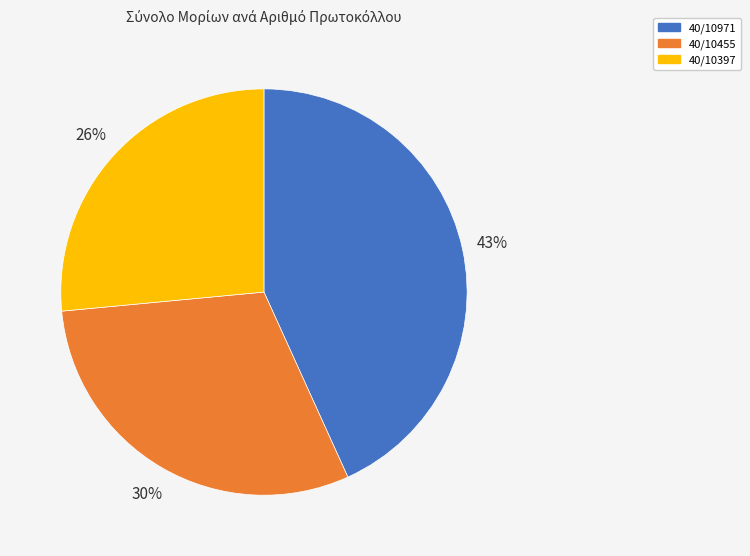

Is it true that 40/10455 is 36% of the pie?

False